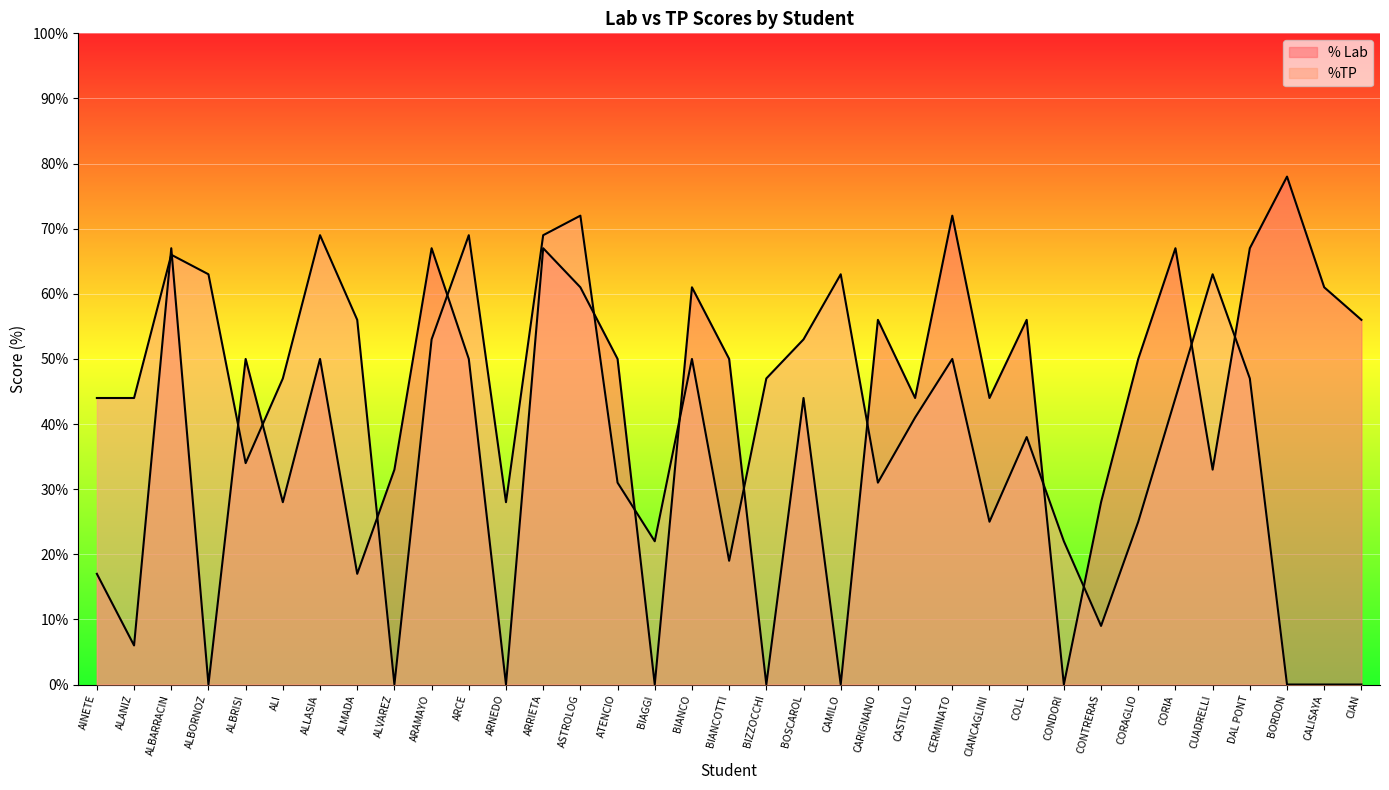

How many interior local valleys does the % Lab series have?

12